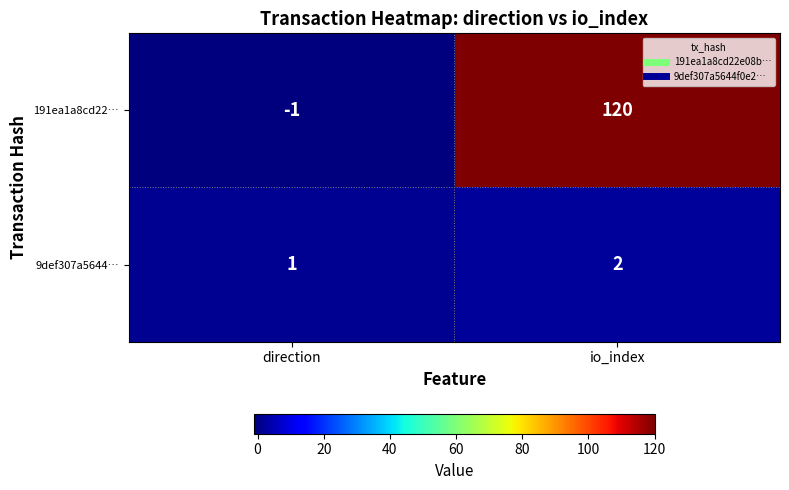

At which label is 191ea1a8cd22… closest to 59?

direction